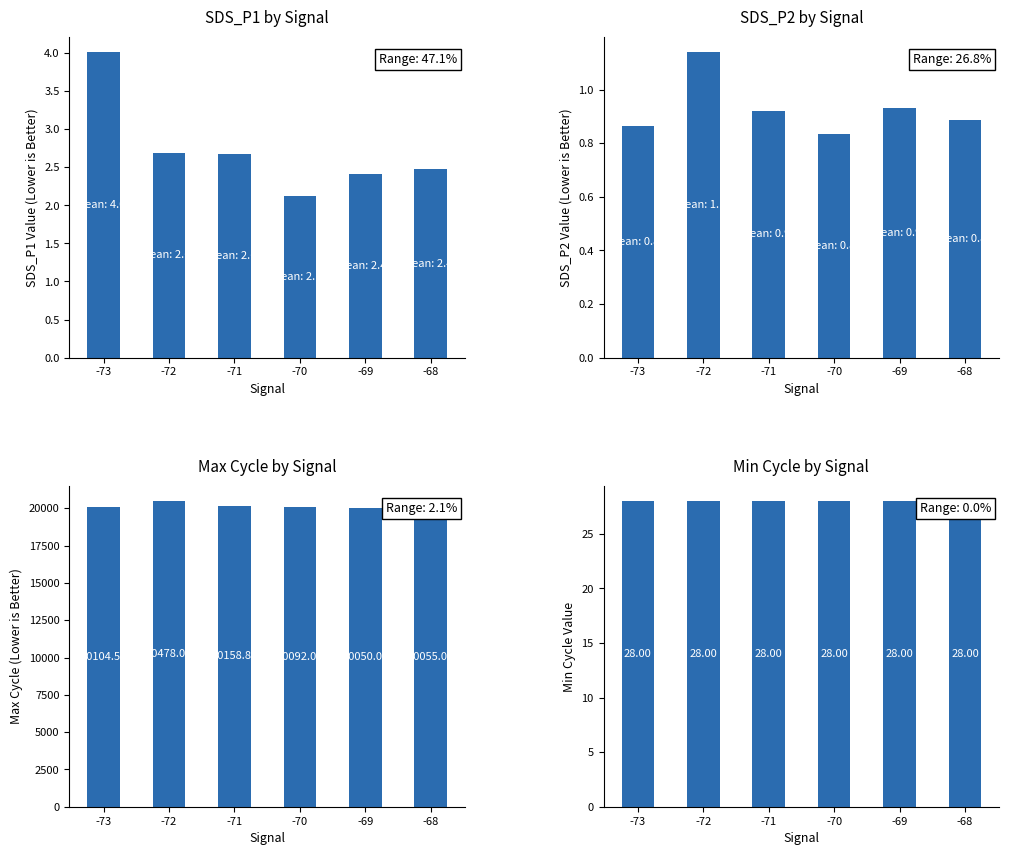

The value of Max Cycle by Signal at -70 is 20092.0. True or false?

True